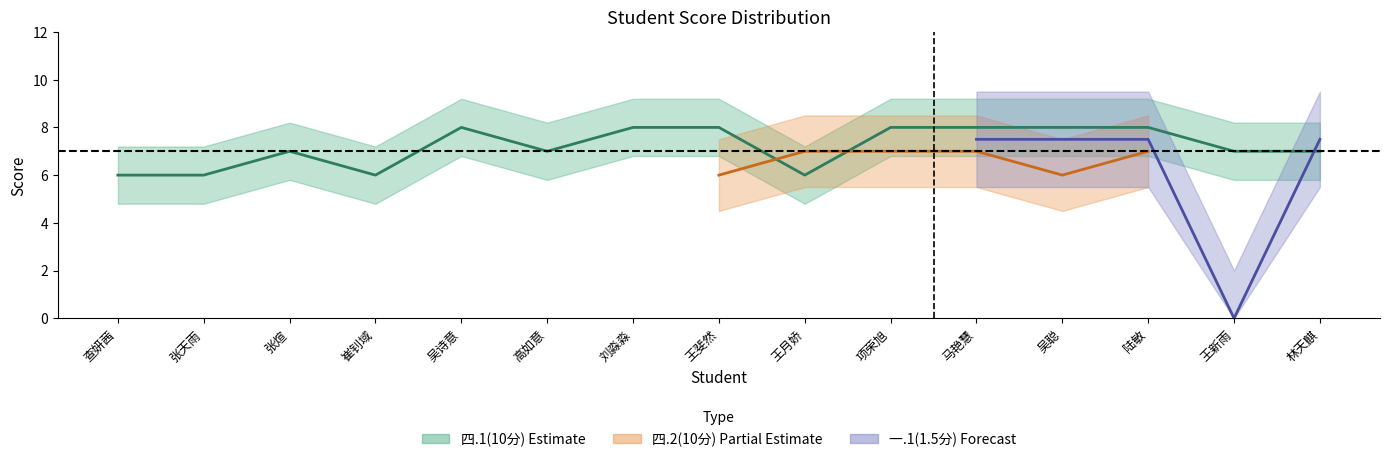

How many interior local peaks does the 四.2(10分) series have?

2